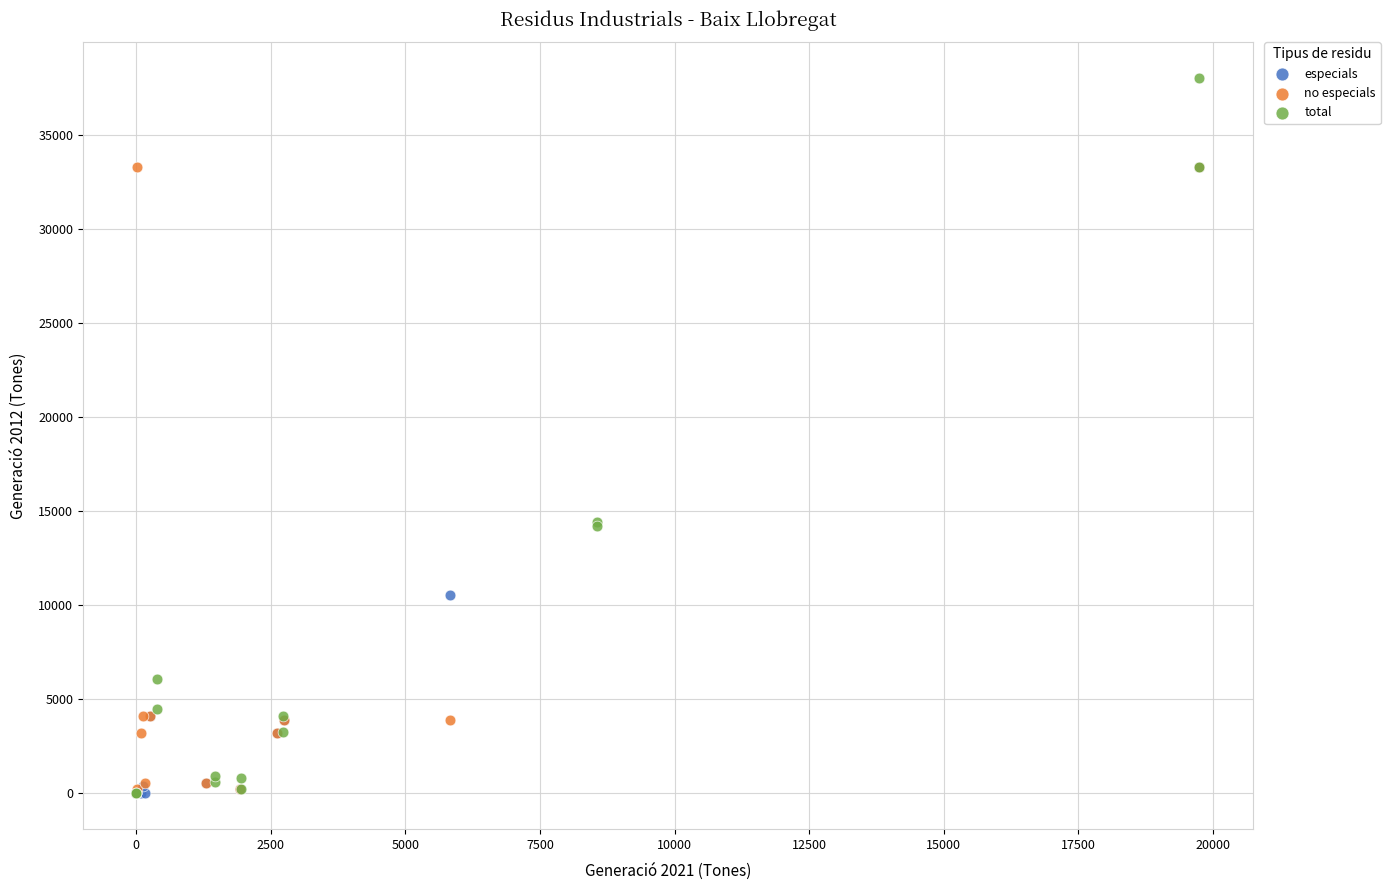

What are all the series names shown in the legend?

especials, no especials, total